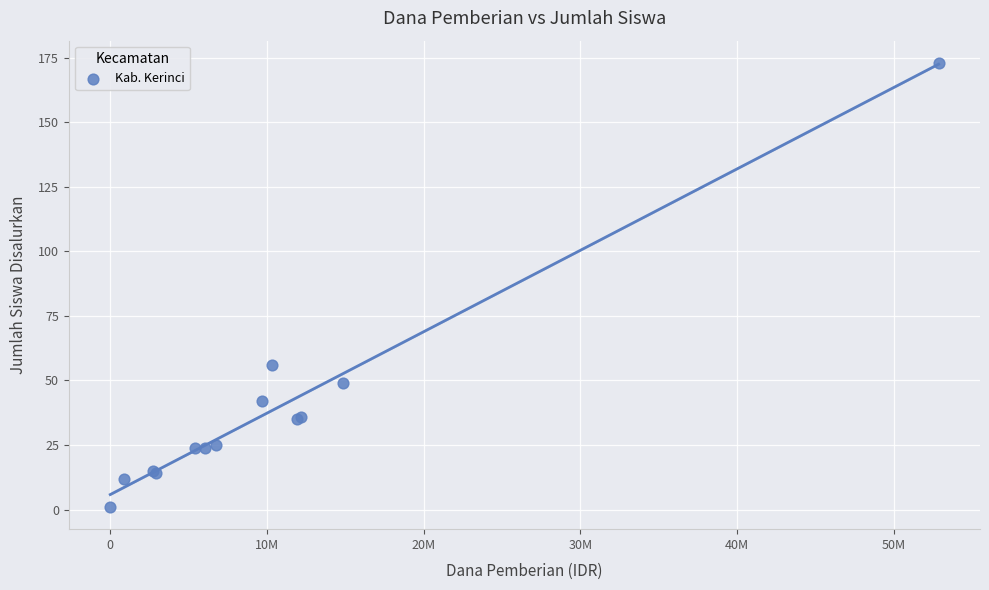

What Y value in the scatter plot is closest to 87?

56